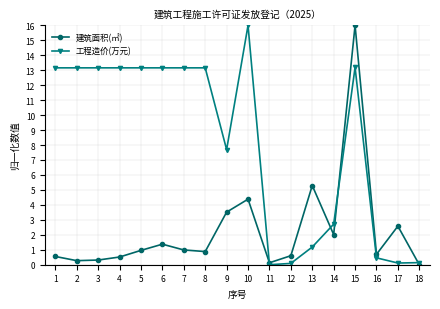

Read the 建筑面积(㎡) value at 9.

3.5